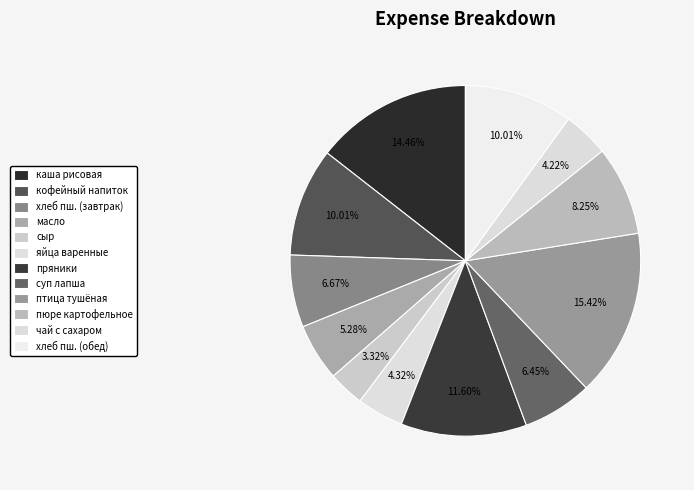

How many slices are in this pie chart?

12